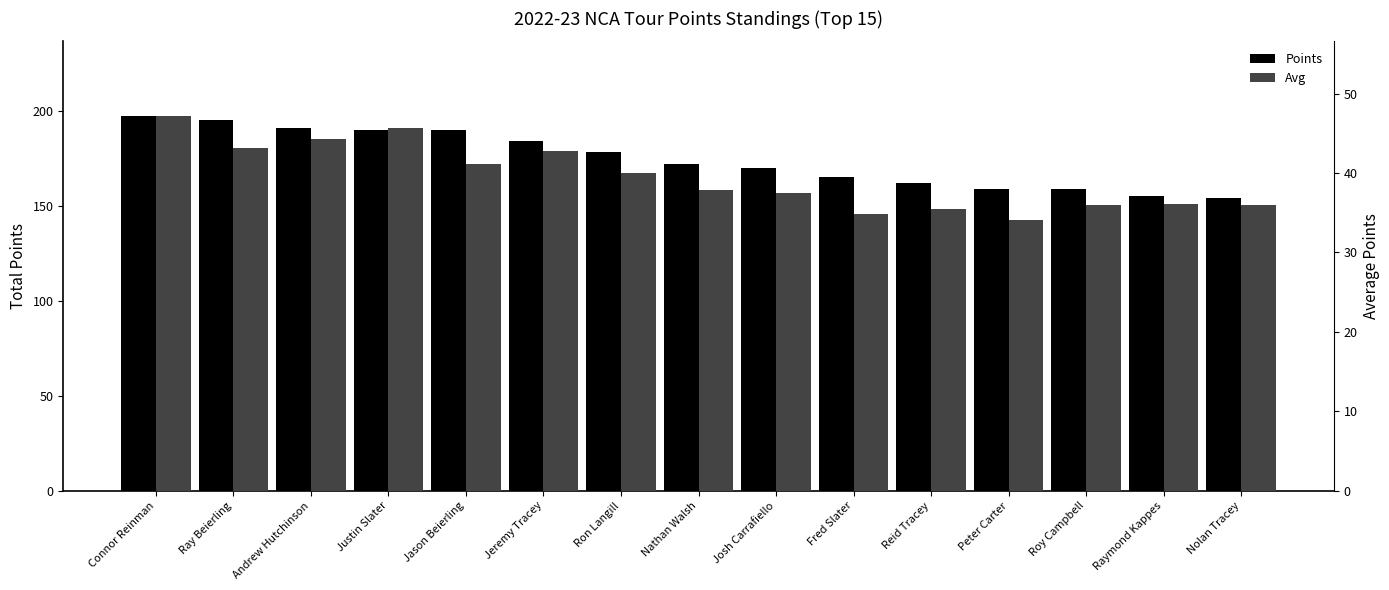

The Points series shows 154.0 at Nolan Tracey. True or false?

True